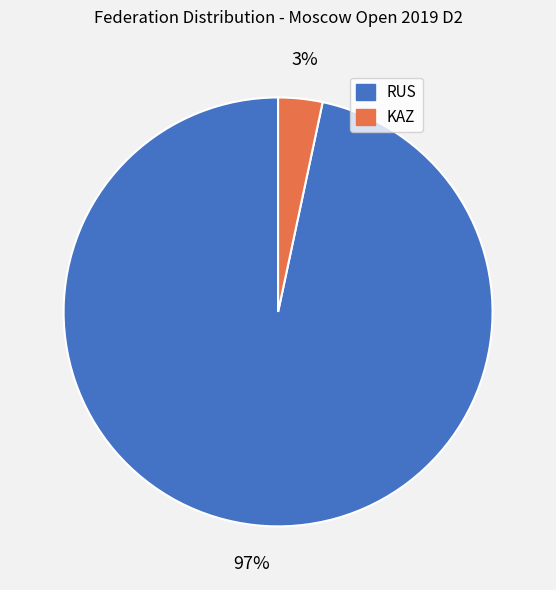

Which category has the smallest portion of the pie?

KAZ